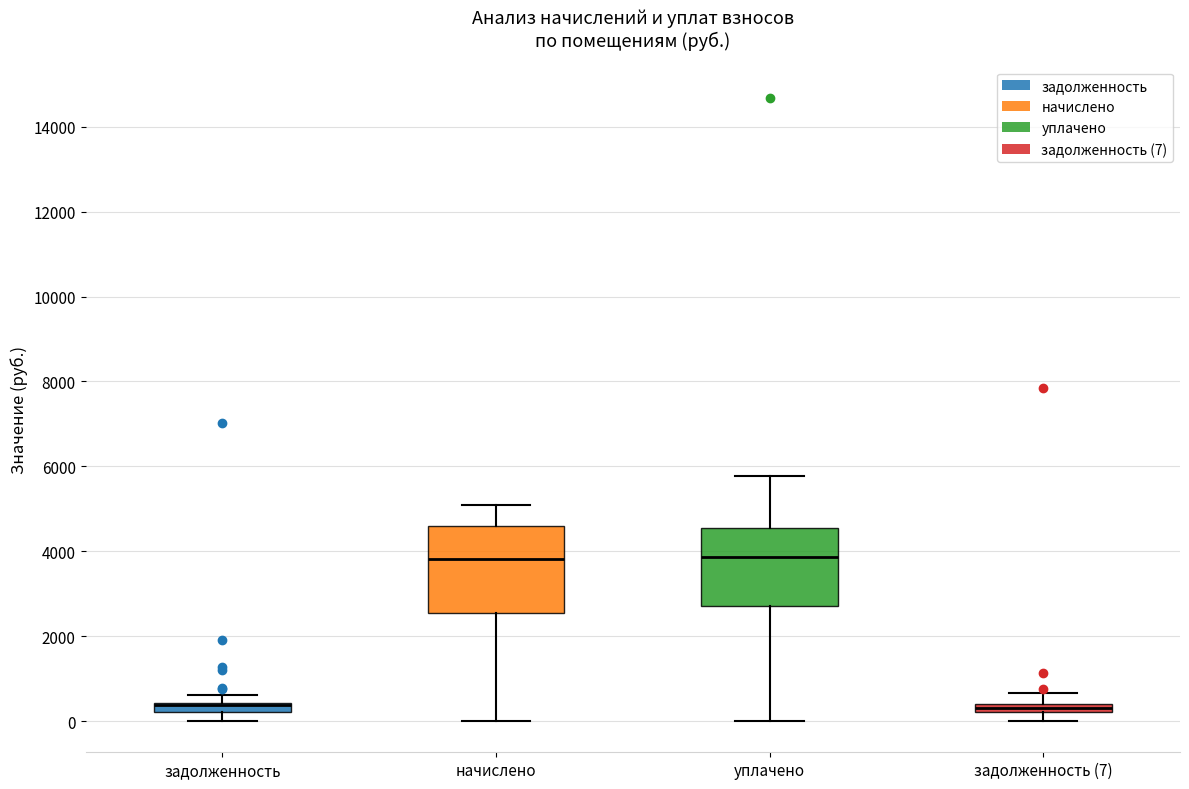

Where does the lower whisker of the box for задолженность (7) end on the y-axis? The values are not printed on the chart, so give them approximately, as read against the axis.

0